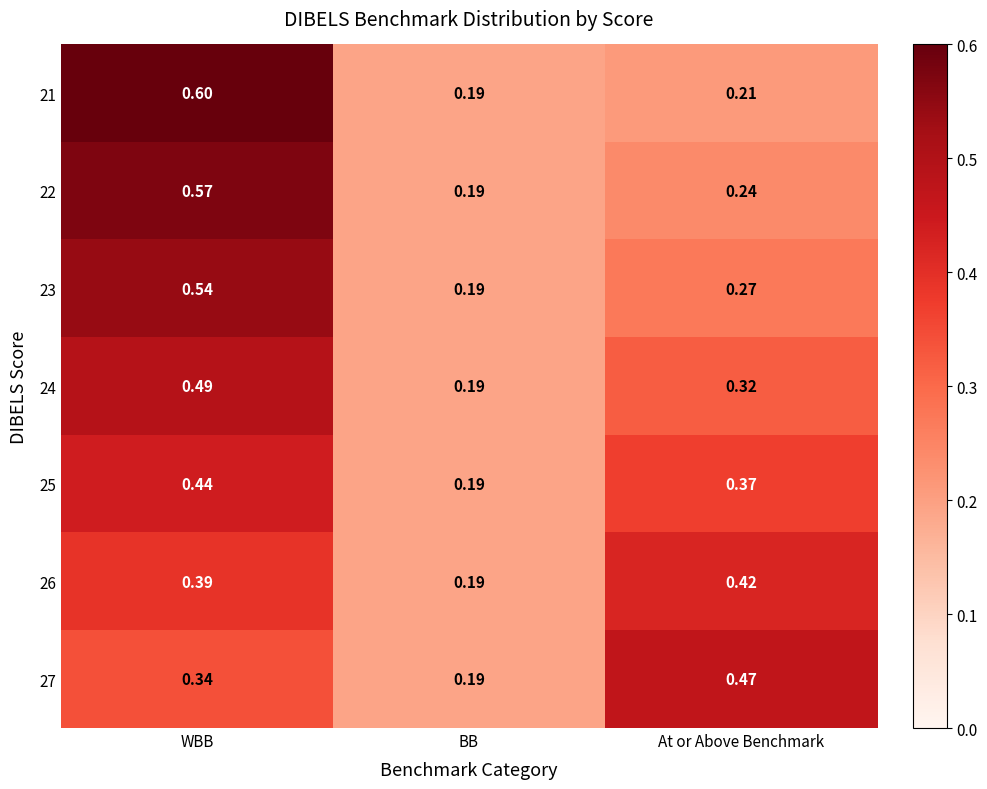

Which label corresponds to the smallest value in the chart?

BB